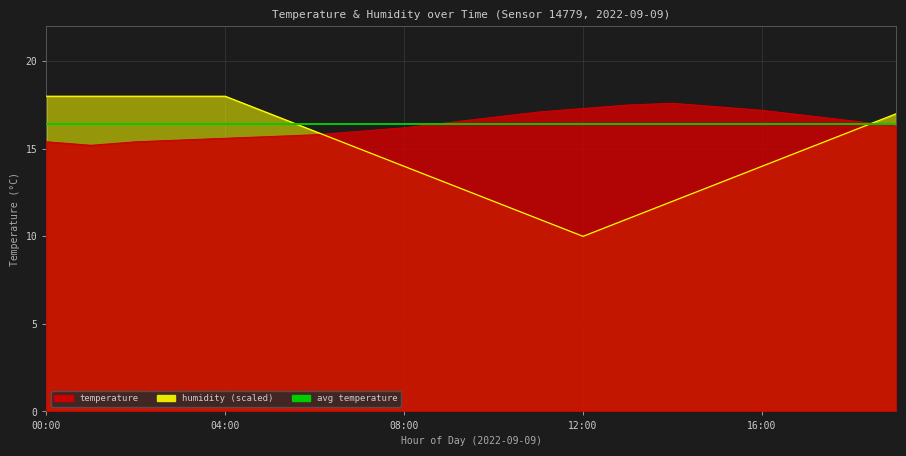

True or false: humidity has a value of 18.0 at 04:00.

True